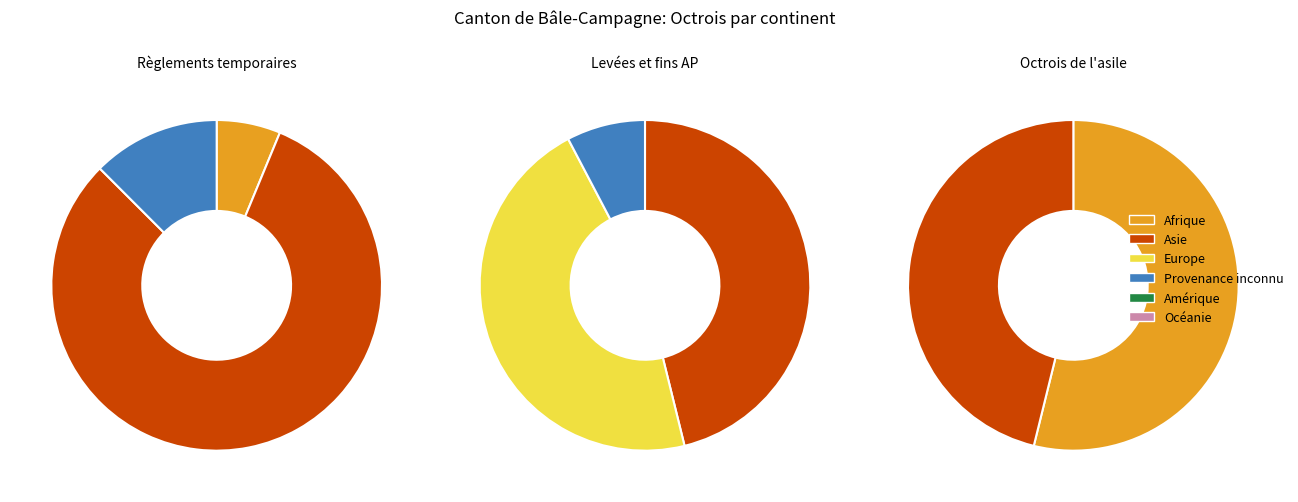

Which category has the biggest portion of the pie?

Afrique